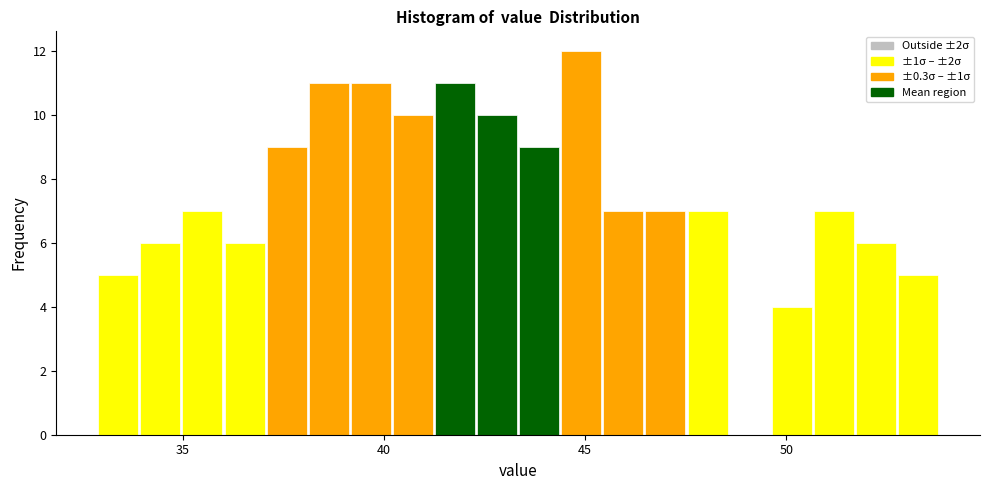

Around what value on the x-axis is the tallest bar? Give the approximate position of its centre, as read against the axis.

45.0